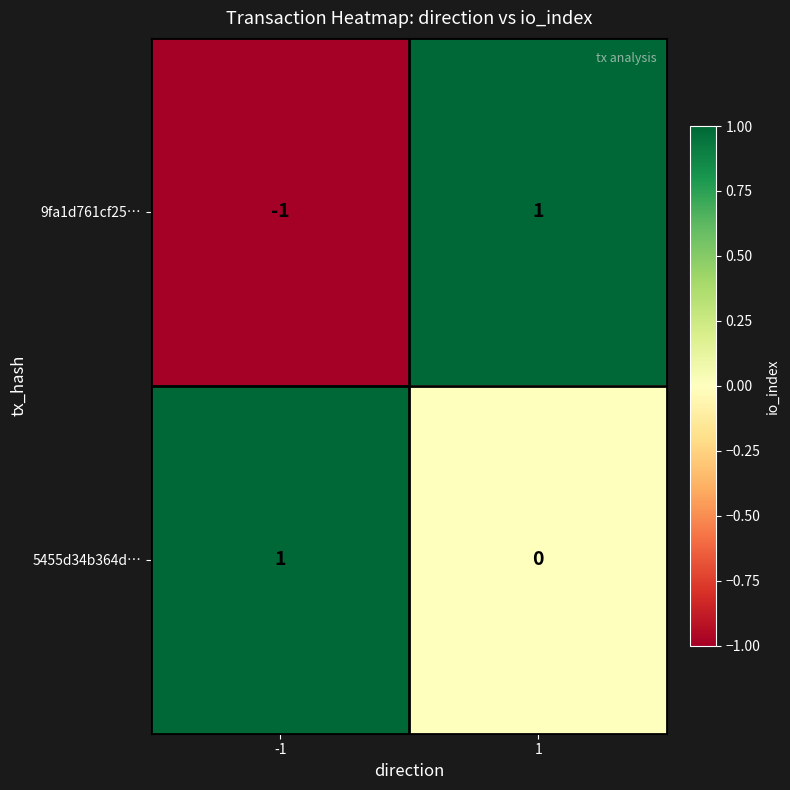

Rank the series by their average value, from lowest to highest.

9fa1d761cf25…, 5455d34b364d…